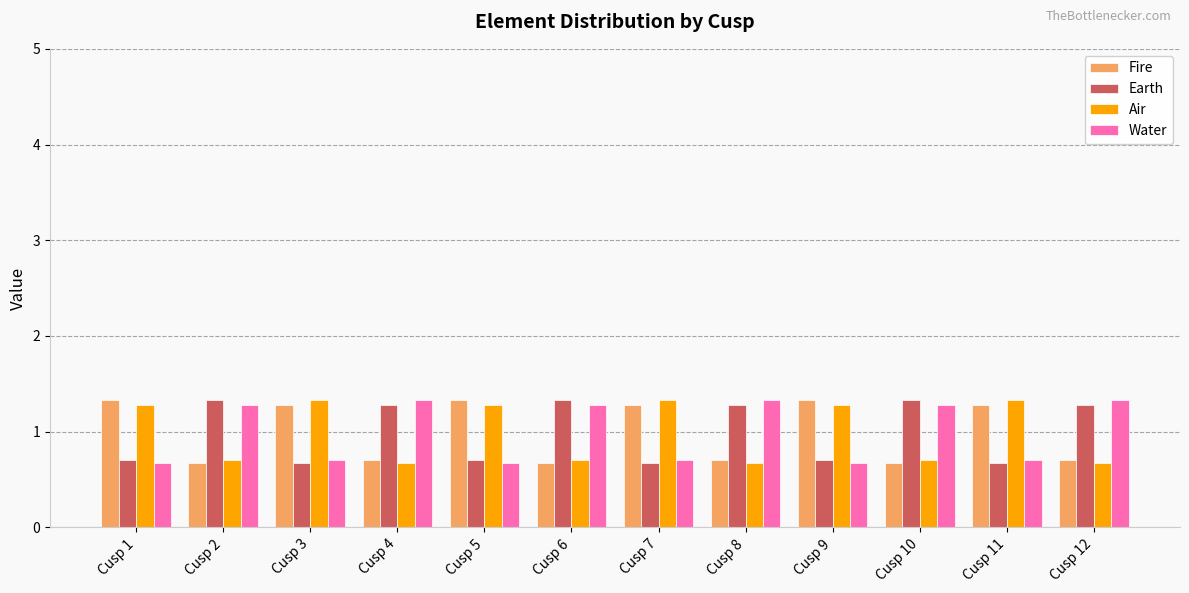

How many values in the Air series exceed 1?

6